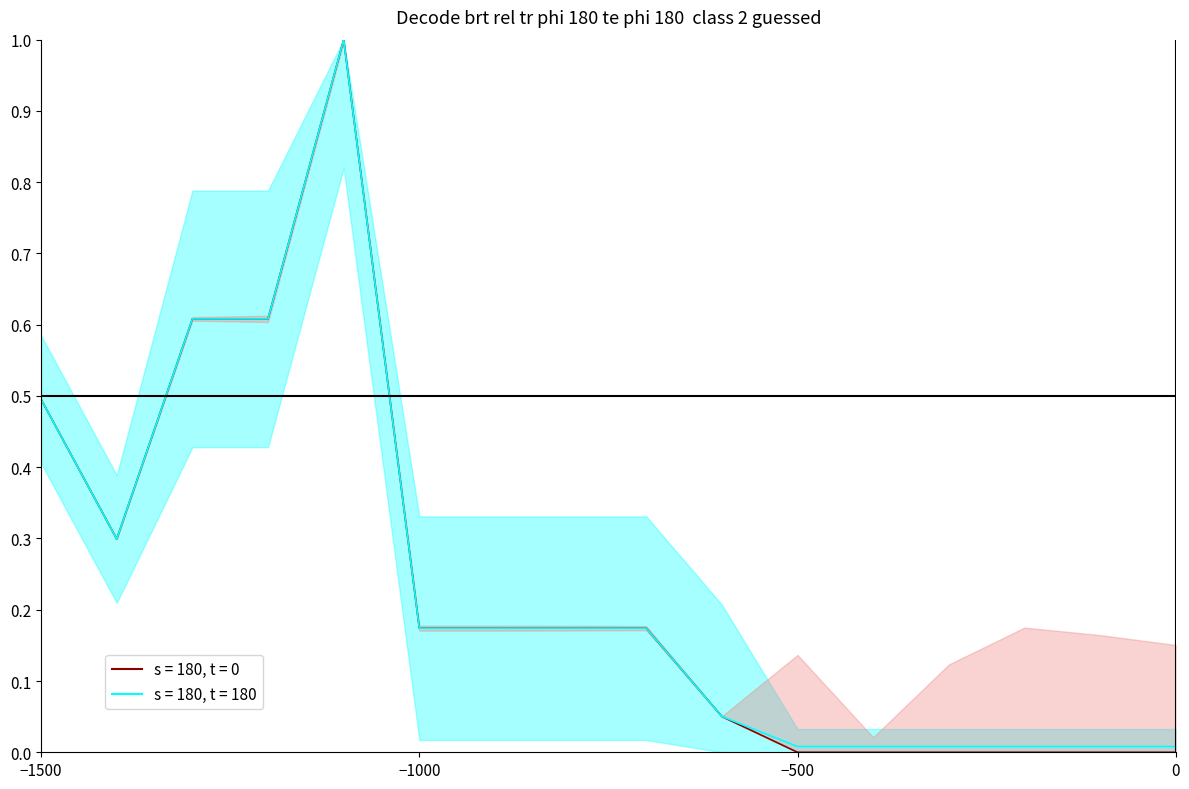

What is the sum of all Доп. ціна (s=180, t=180) values?

3.8